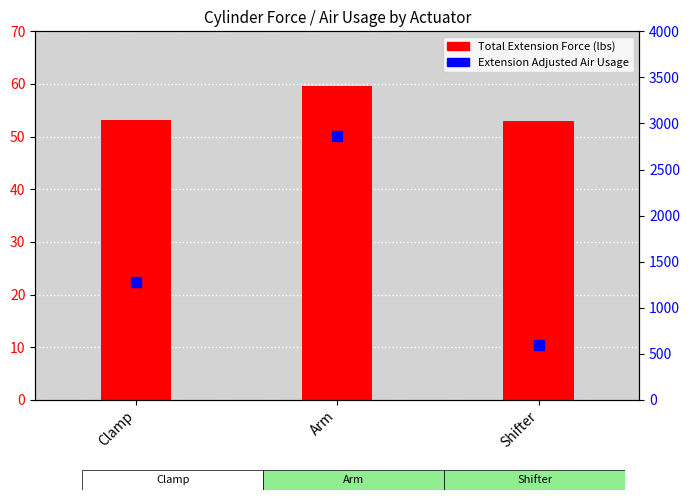

Which series has the largest total across all categories?

Extension Adjusted Air Usage